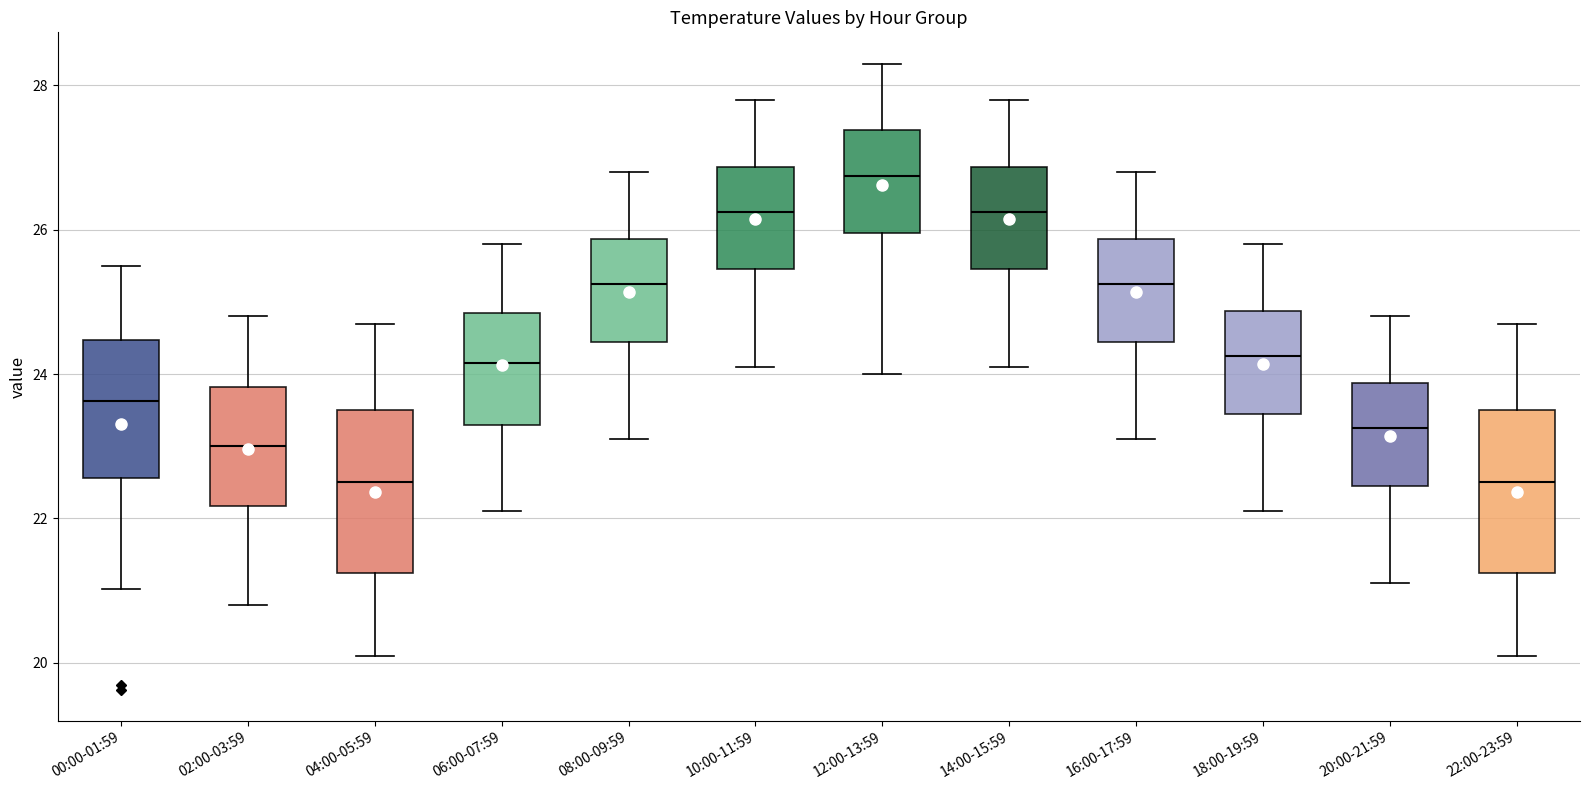

Reading left to right, read every box against the y-axis: the position of its median line, the range the box covers, and the ends of its whiskers. The values are not printed on the chart, so give them approximately, as read against the axis.

00:00-01:59: median 23.6, box 22.6 to 24.4, whiskers 21.0 to 25.6
02:00-03:59: median 23.0, box 22.2 to 23.8, whiskers 20.8 to 24.8
04:00-05:59: median 22.6, box 21.2 to 23.6, whiskers 20.2 to 24.8
06:00-07:59: median 24.2, box 23.4 to 24.8, whiskers 22.2 to 25.8
08:00-09:59: median 25.2, box 24.4 to 25.8, whiskers 23.2 to 26.8
10:00-11:59: median 26.2, box 25.4 to 26.8, whiskers 24.2 to 27.8
12:00-13:59: median 26.8, box 26.0 to 27.4, whiskers 24.0 to 28.4
14:00-15:59: median 26.2, box 25.4 to 26.8, whiskers 24.2 to 27.8
16:00-17:59: median 25.2, box 24.4 to 25.8, whiskers 23.2 to 26.8
18:00-19:59: median 24.2, box 23.4 to 24.8, whiskers 22.2 to 25.8
20:00-21:59: median 23.2, box 22.4 to 23.8, whiskers 21.2 to 24.8
22:00-23:59: median 22.6, box 21.2 to 23.6, whiskers 20.2 to 24.8